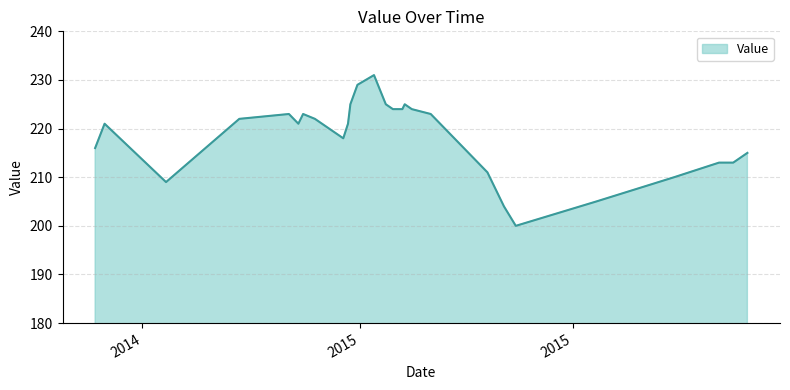

What is the smallest value displayed?

200